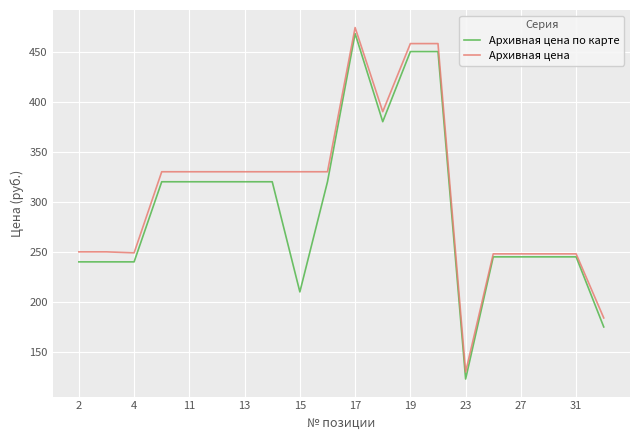

Which series has the largest range (max minus min)?

Архивная цена по карте